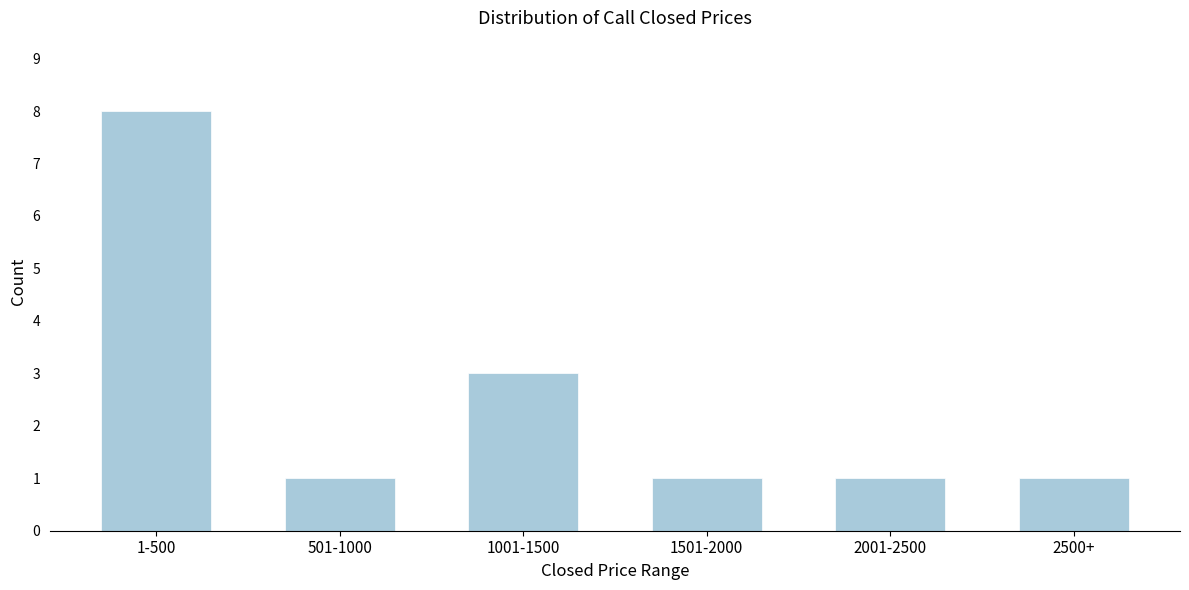

Reading right to left, list all the values displayed in this chart.

1	1	1	3	1	8